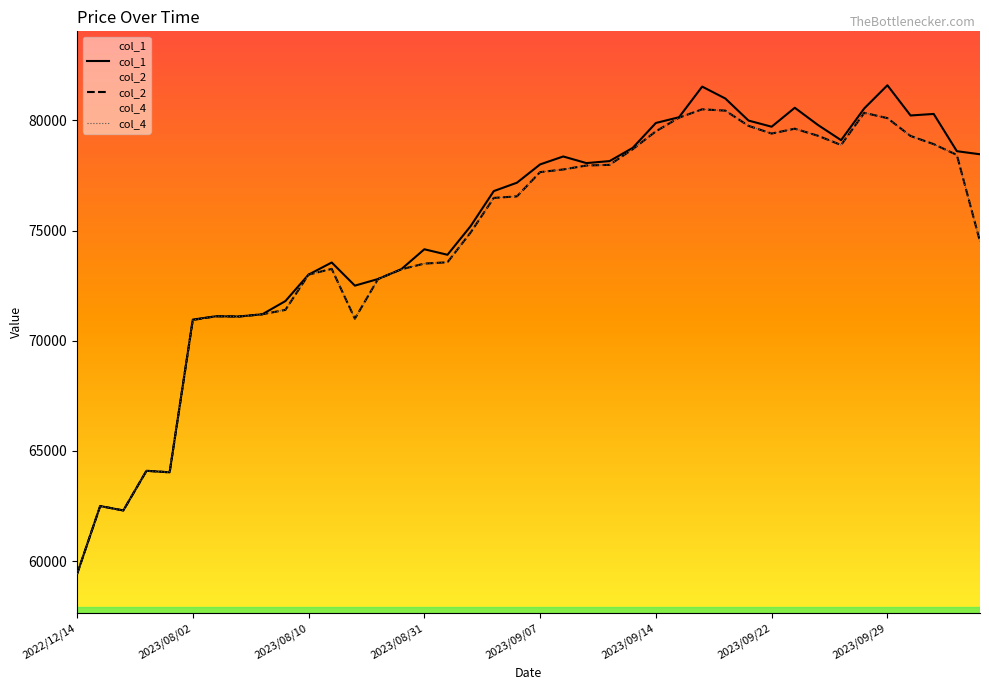

What is the approximate value of col_4 at 2023/09/11?

77950